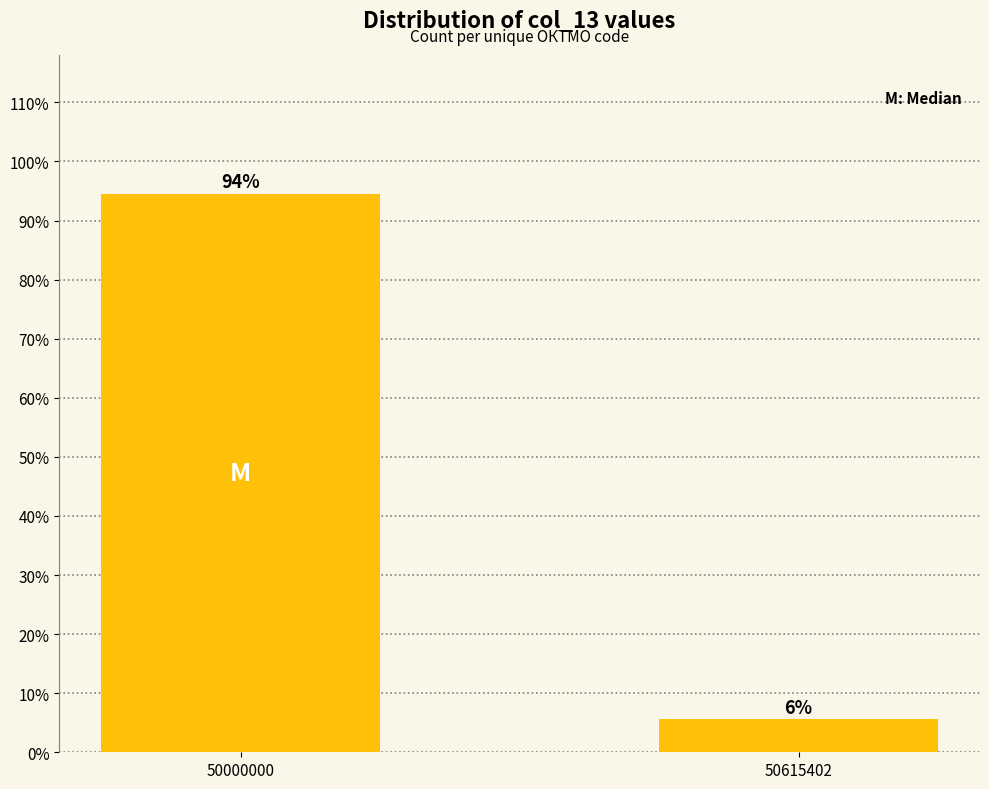

Which has a higher value, 50615402 or 50000000?

50000000